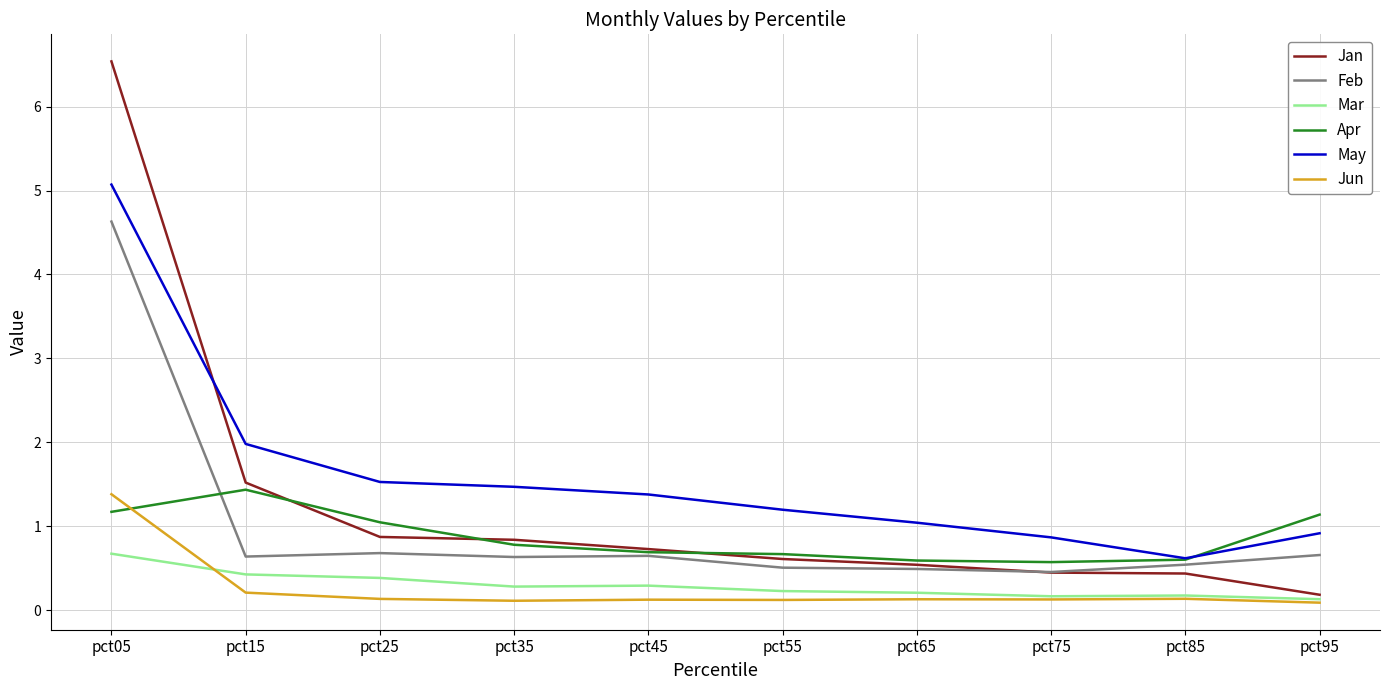

Which series has the largest total across all categories?

May